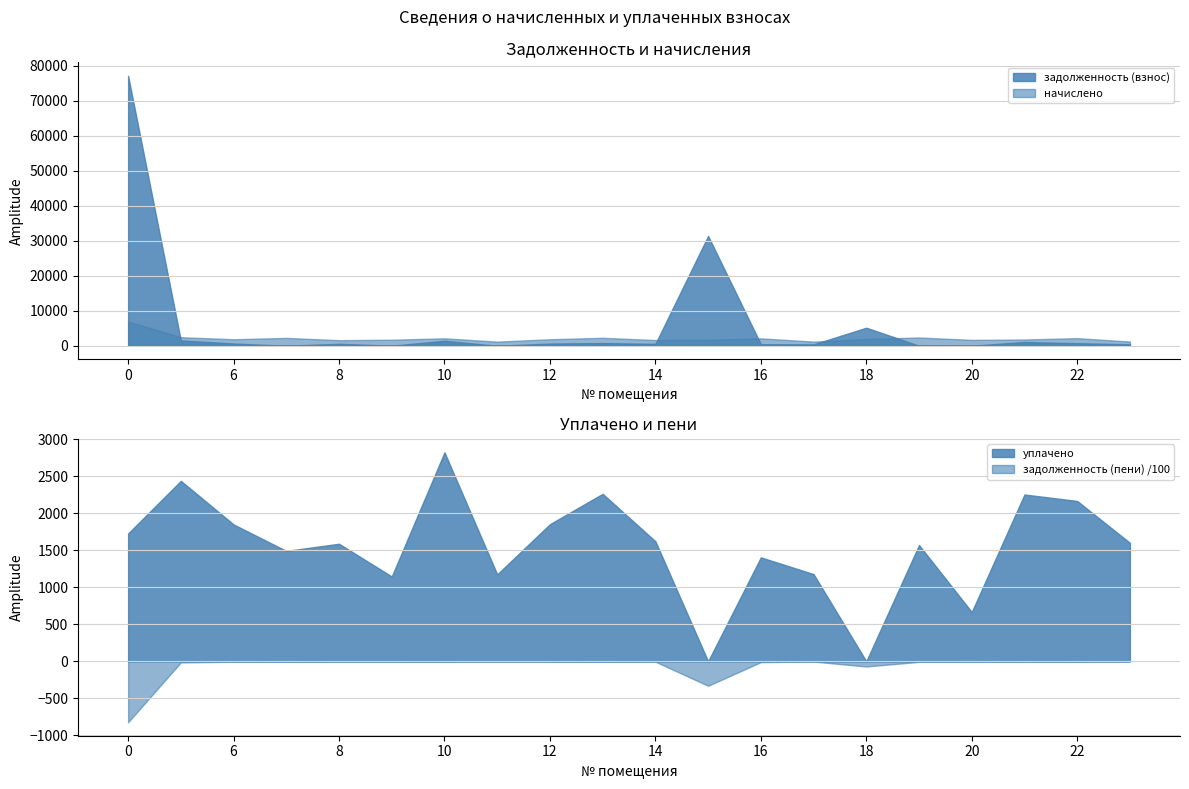

The value of уплачено at 22 is 1338.3. True or false?

False